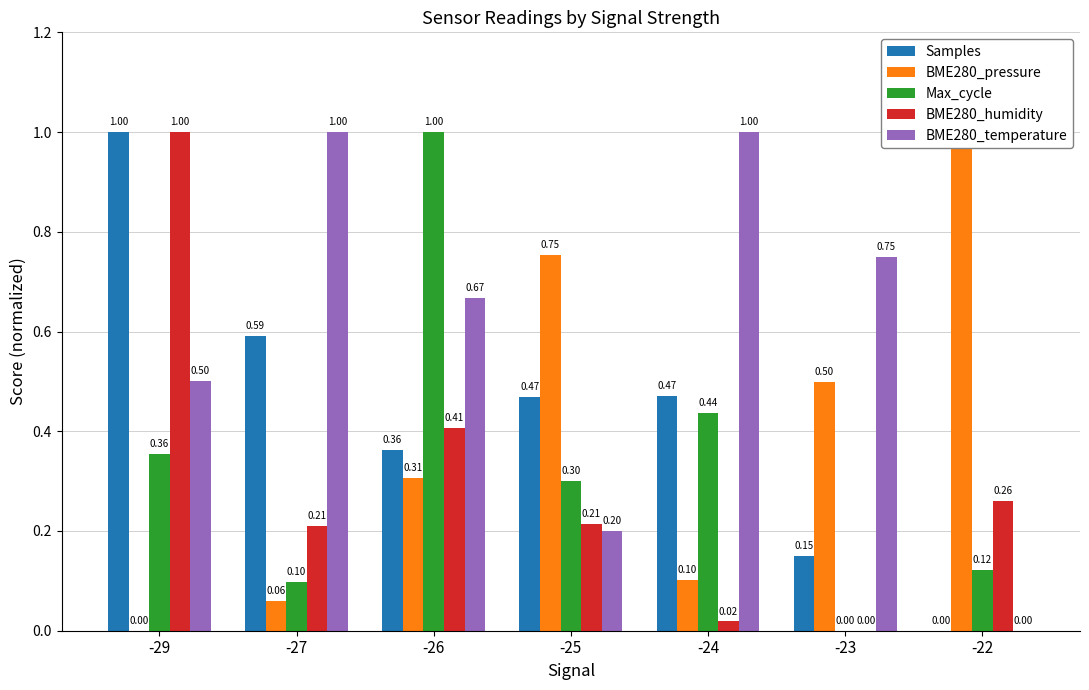

The value of BME280_temperature at -27 is 1.0. True or false?

True